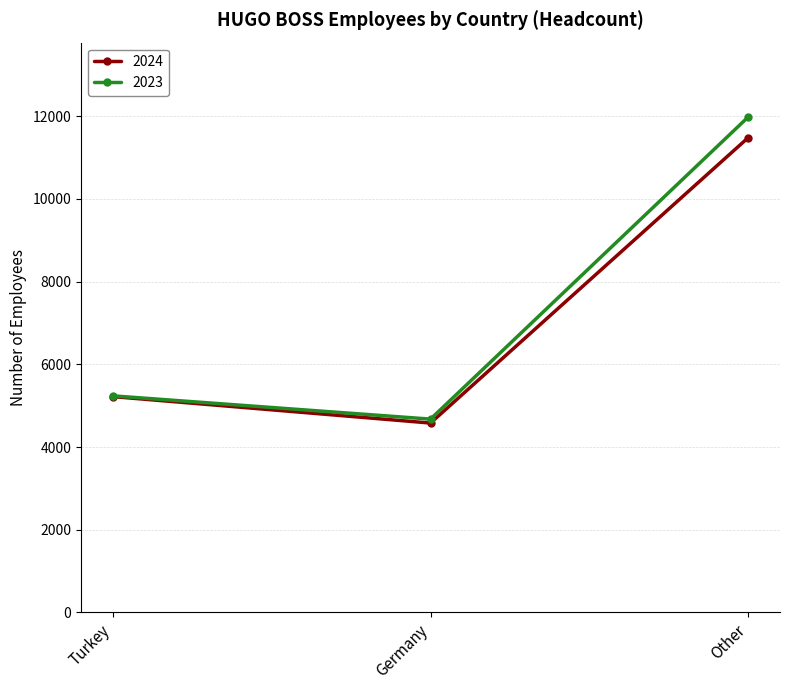

What is the value of the 2023 point at the 3rd from the left?

11984